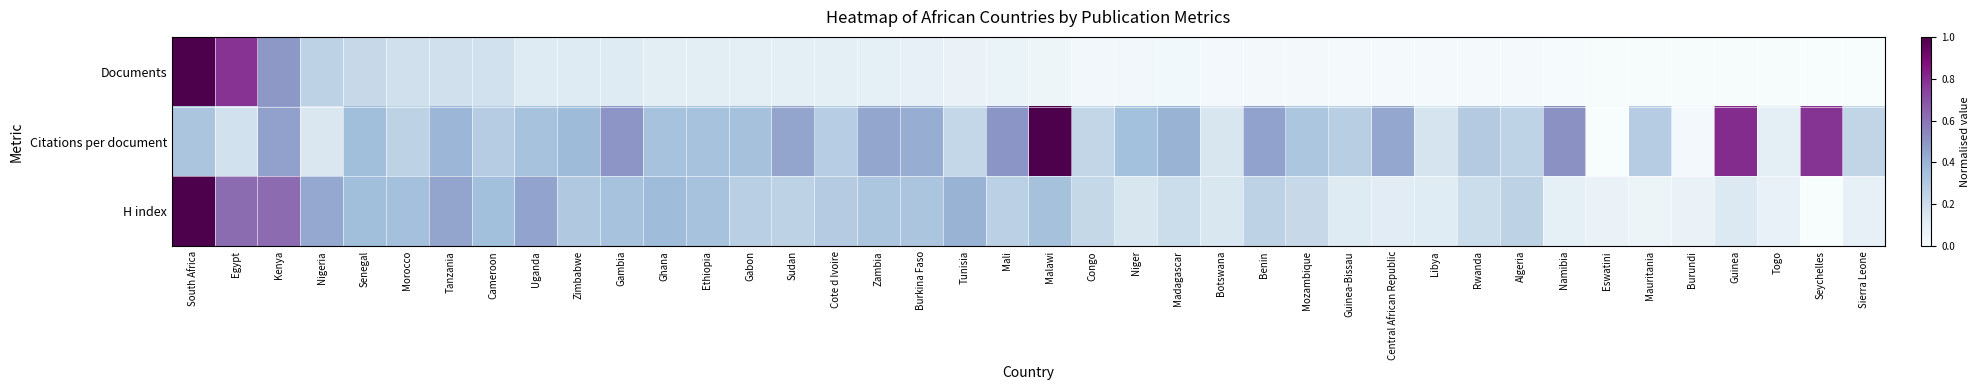

At how many categories does at least one series exceed 0?

40